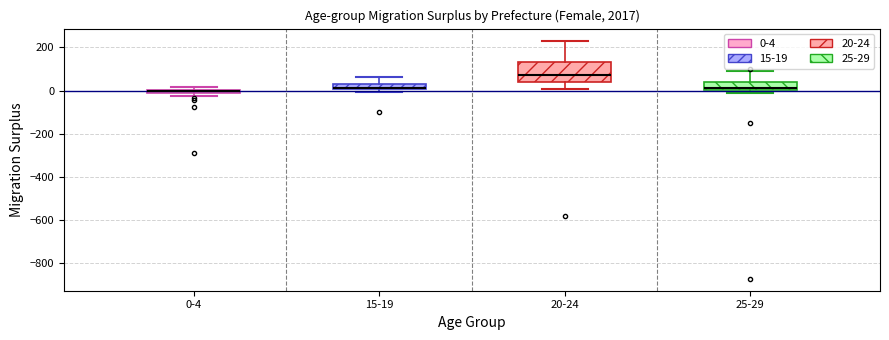

Where does the upper whisker of the box for 20-24 end on the y-axis? The values are not printed on the chart, so give them approximately, as read against the axis.

240